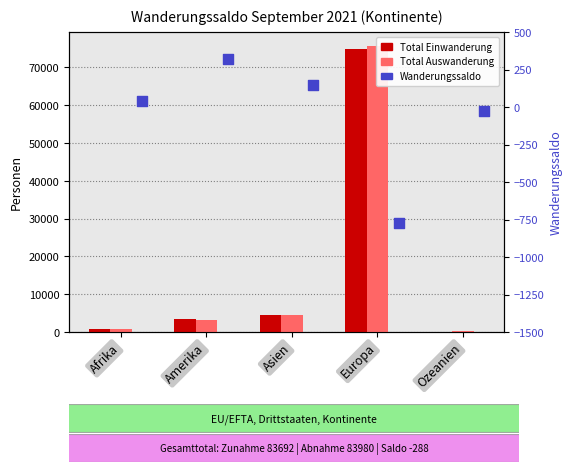

Which series has the largest total across all categories?

Total Auswanderung